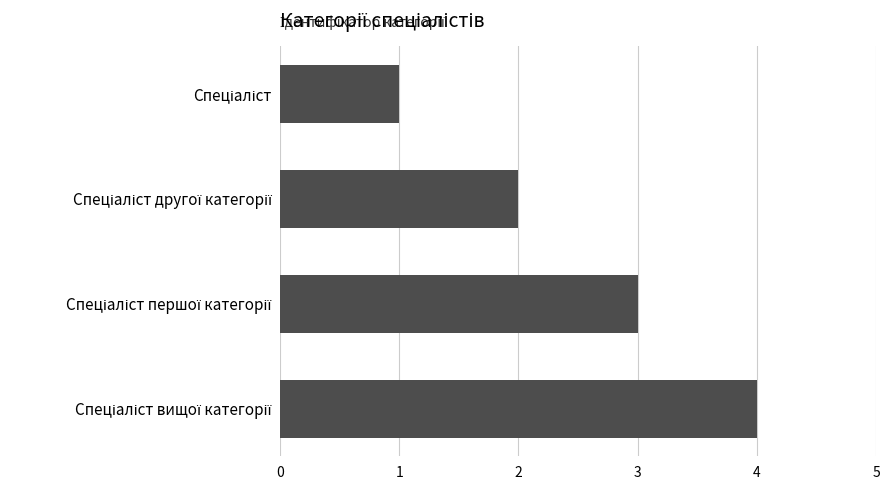

What is the maximum value shown in the chart?

4